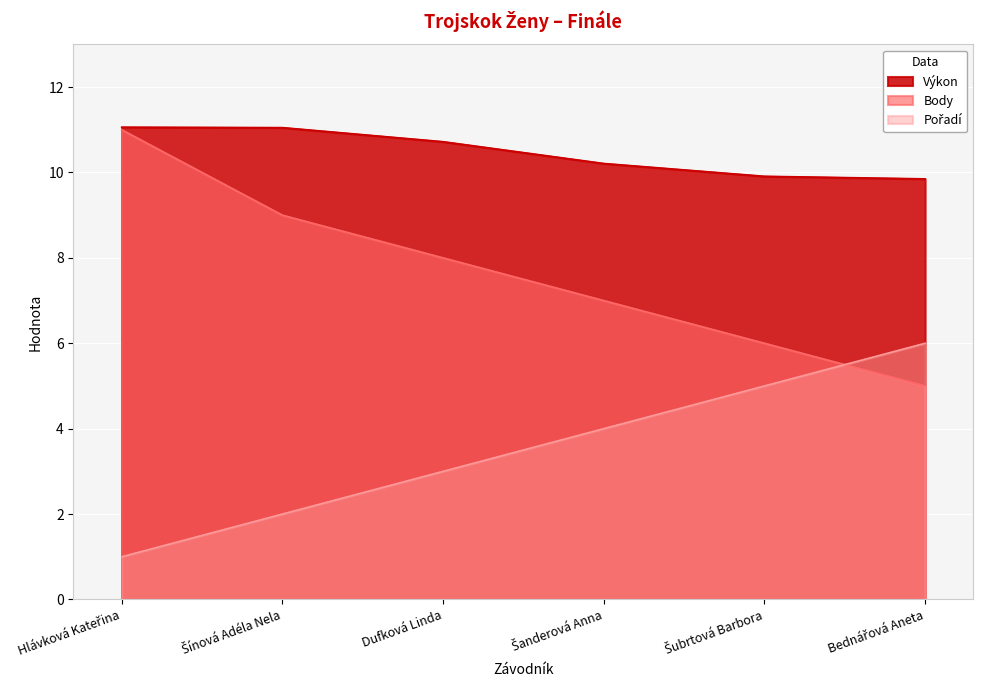

Which category has the highest value across all series?

Hlávková Kateřina